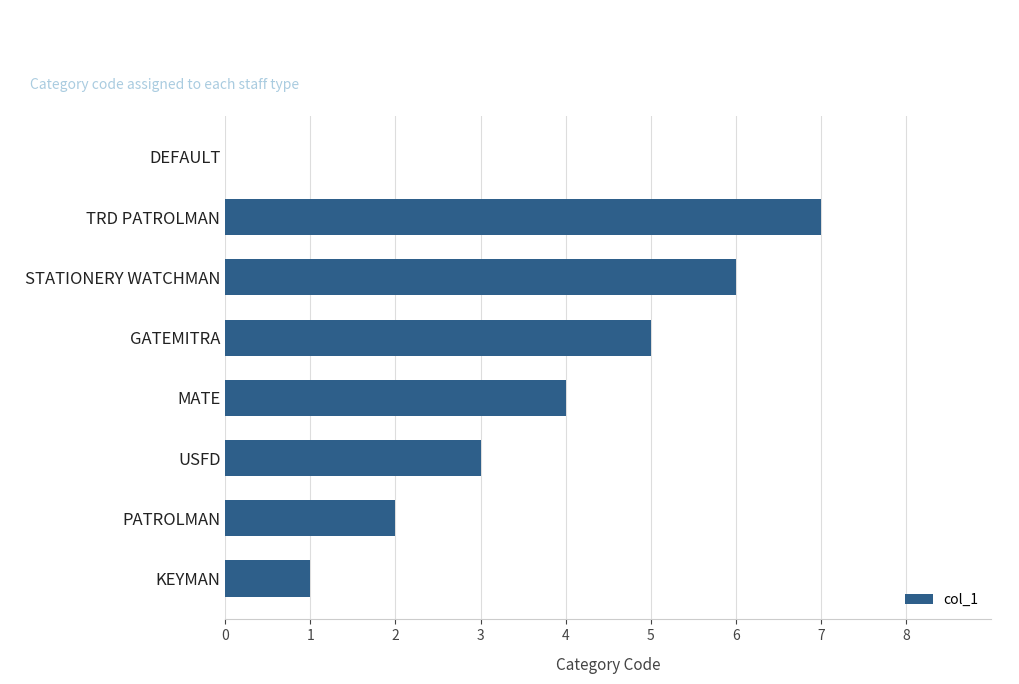

Reading bottom to top, list all the values displayed in this chart.

KEYMAN=1	PATROLMAN=2	USFD=3	MATE=4	GATEMITRA=5	STATIONERY WATCHMAN=6	TRD PATROLMAN=7	DEFAULT=0